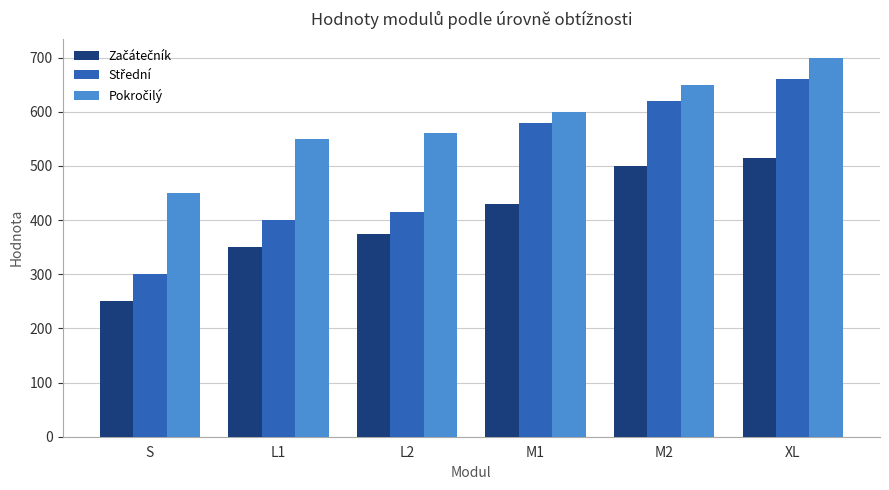

At which category is the sum across all series the highest?

XL